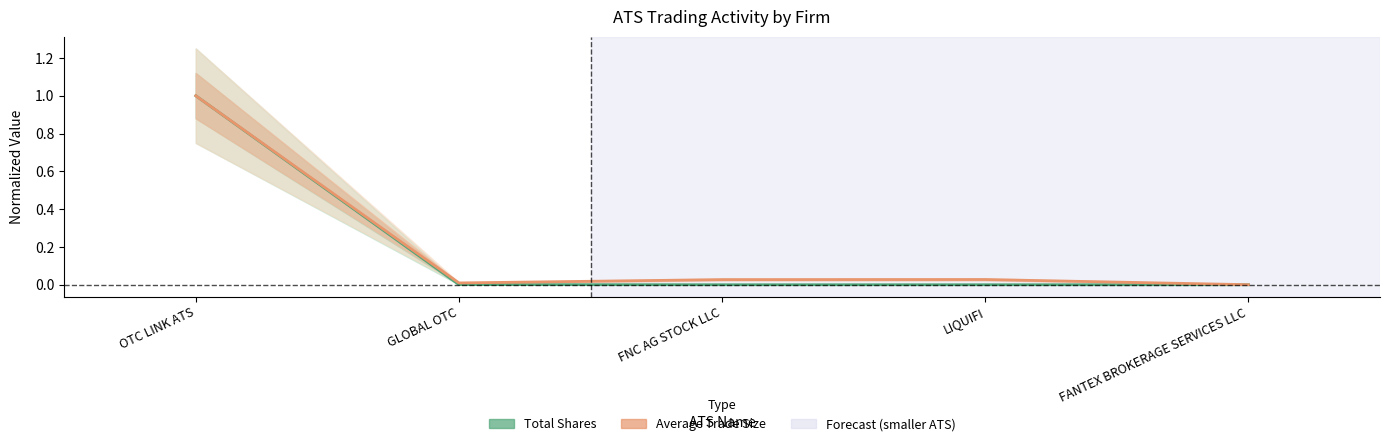

Which series has the largest total across all categories?

Average Trade Size